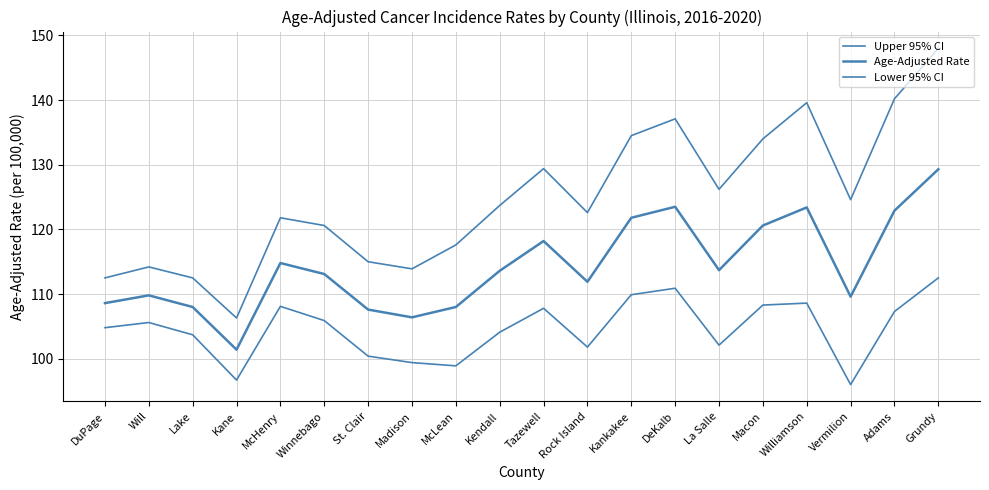

What is the label of the 11th point from the right?

Kendall